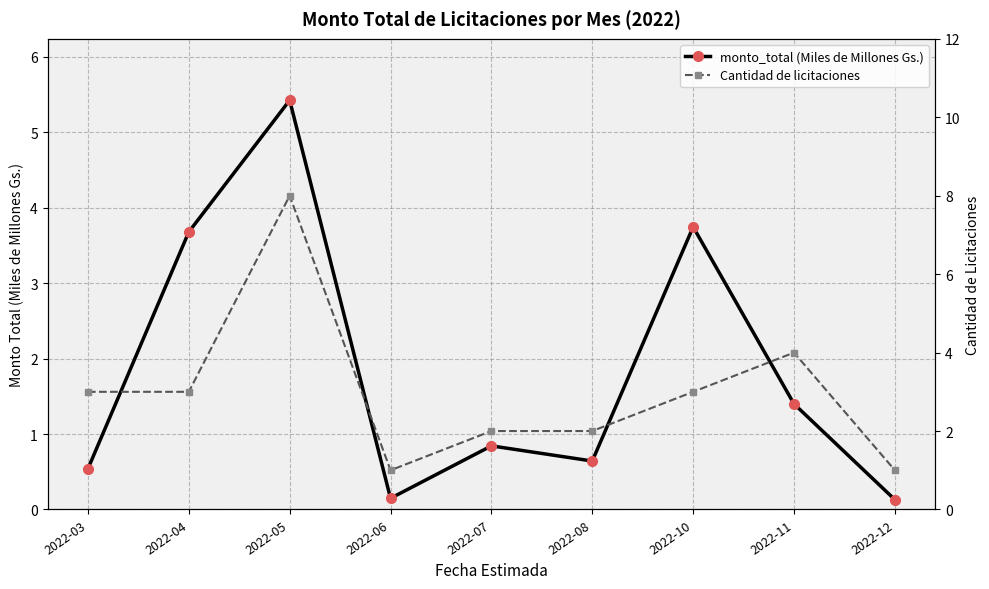

Reading left to right, what are all the values shown in this chart?

monto_total (Miles de Millones Gs.): 2022-03=0.5	2022-04=3.7	2022-05=5.4	2022-06=0.1	2022-07=0.8	2022-08=0.6	2022-10=3.7	2022-11=1.4	2022-12=0.1
Cantidad de licitaciones: 2022-03=3.0	2022-04=3.0	2022-05=8.0	2022-06=1.0	2022-07=2.0	2022-08=2.0	2022-10=3.0	2022-11=4.0	2022-12=1.0